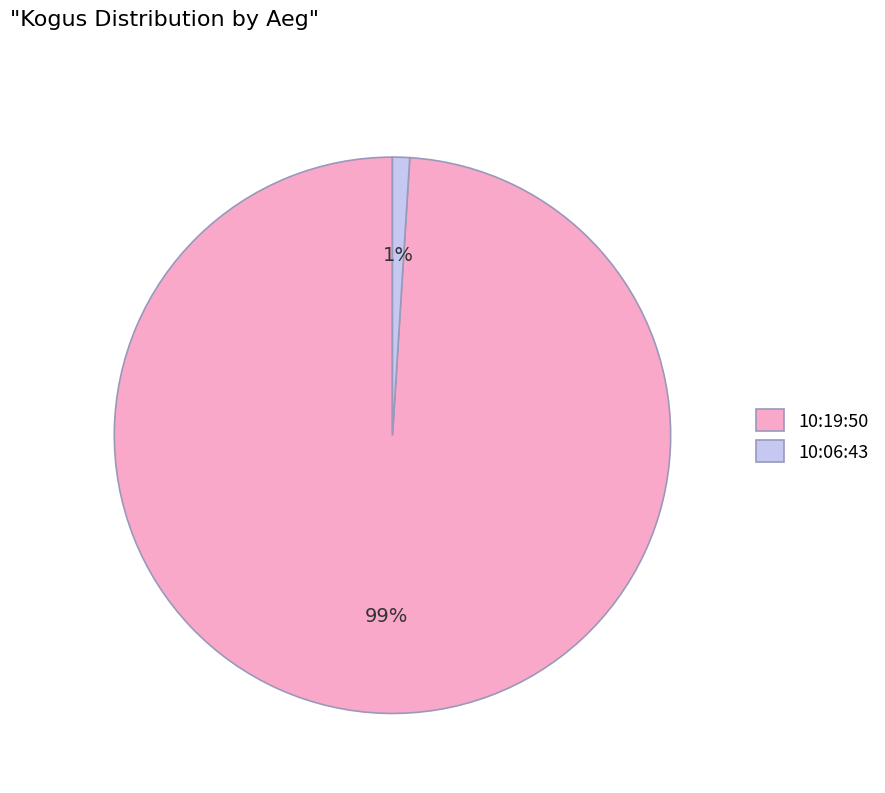

Which slice is the largest?

10:19:50